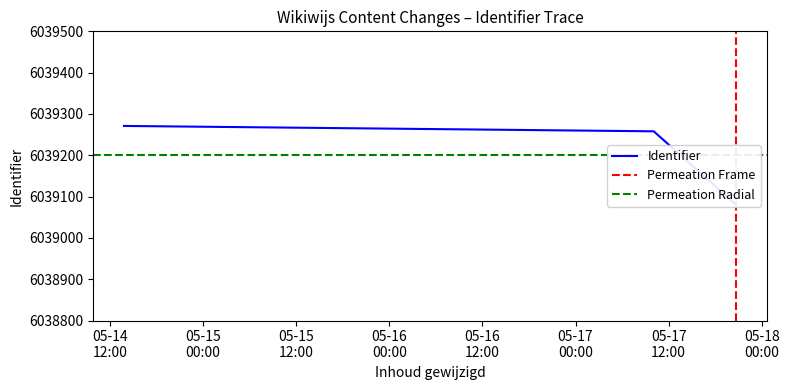

How many data points does each series have?

4